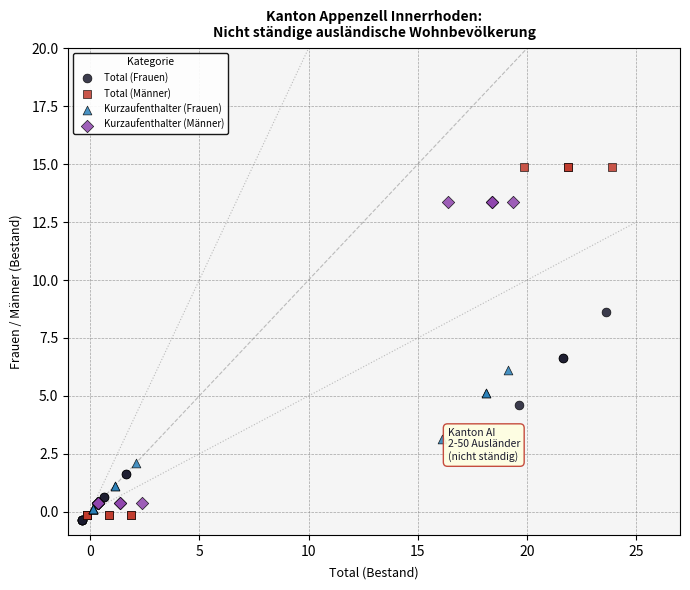

What are all the series names shown in the legend?

Total (Frauen), Total (Männer), Kurzaufenthalter (Frauen), Kurzaufenthalter (Männer)